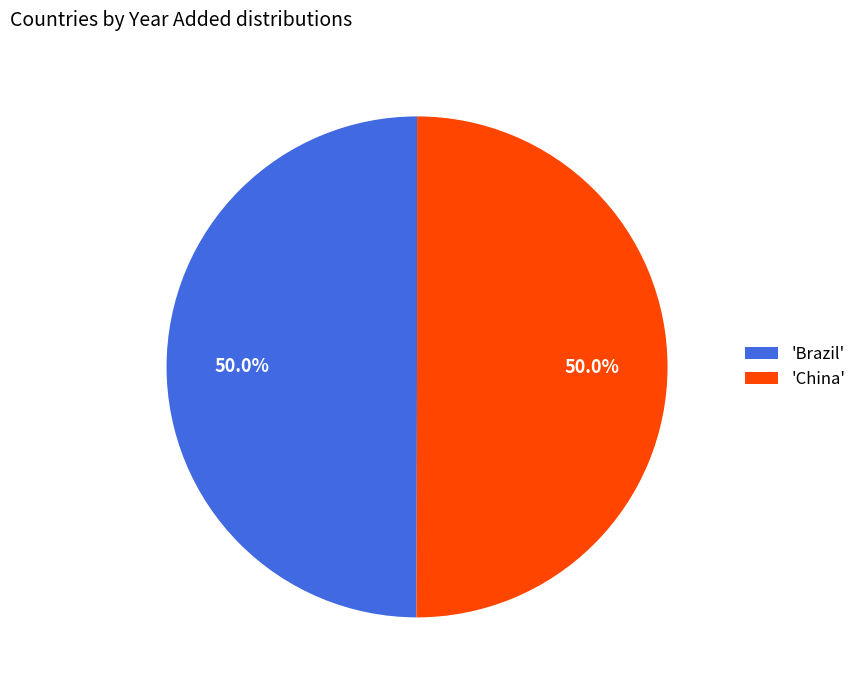

Count the number of slices in the pie.

2